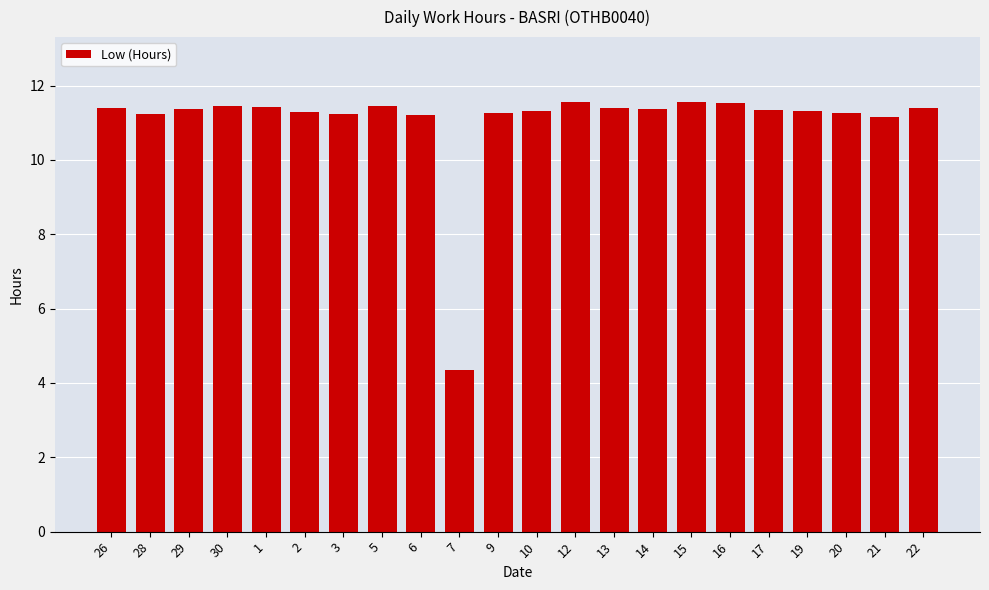

What is the difference between the second highest and minimum values?

7.2